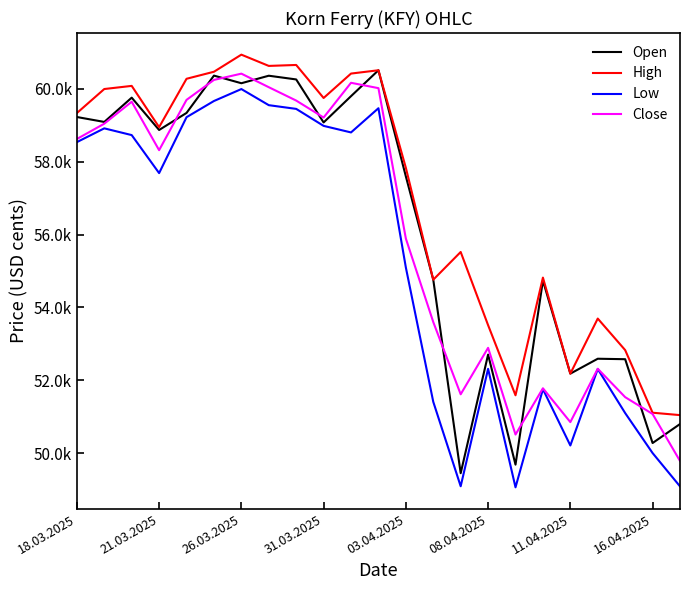

At which category is the sum across all series the highest?

26.03.2025